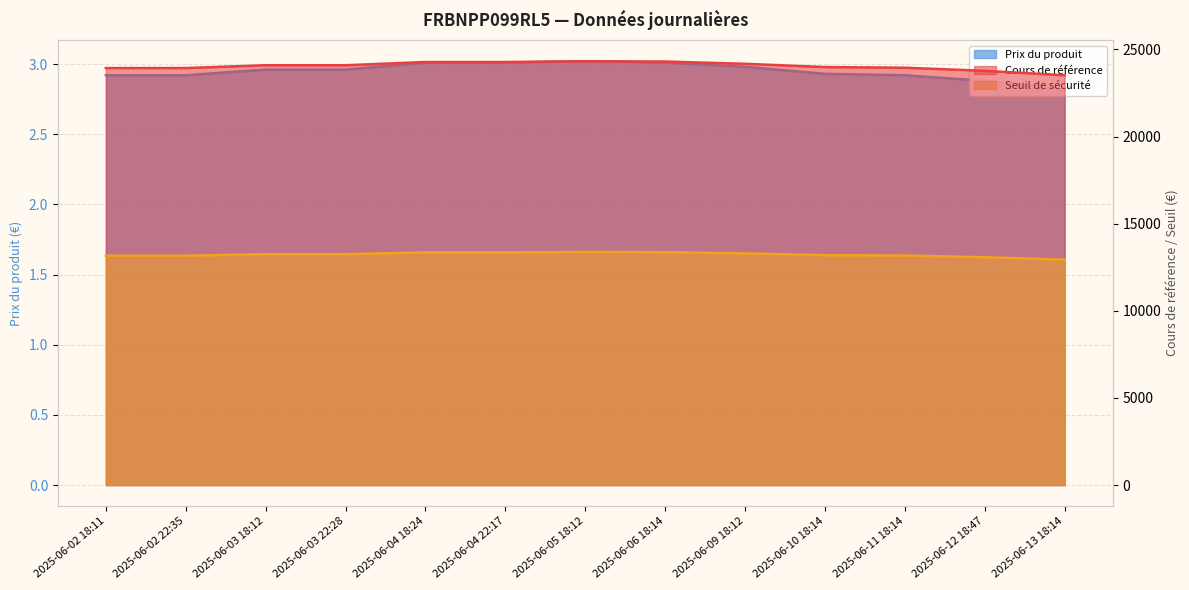

What are all the series names shown in the legend?

Cours de référence, Seuil de sécurité, Prix du produit